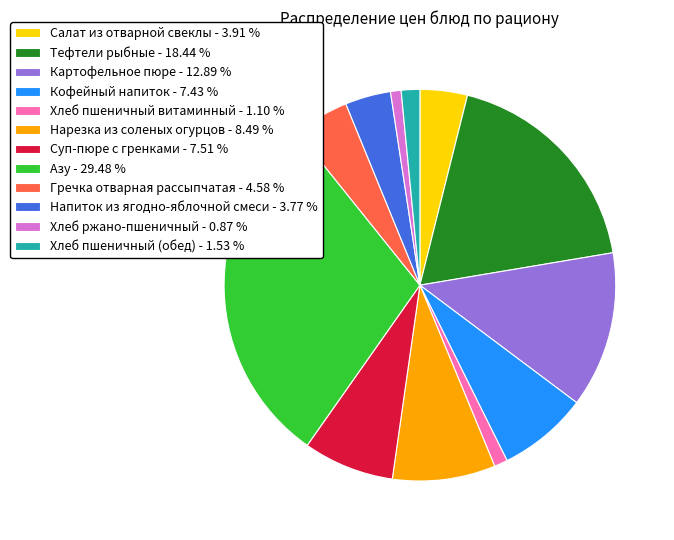

Which category has the biggest portion of the pie?

Азу